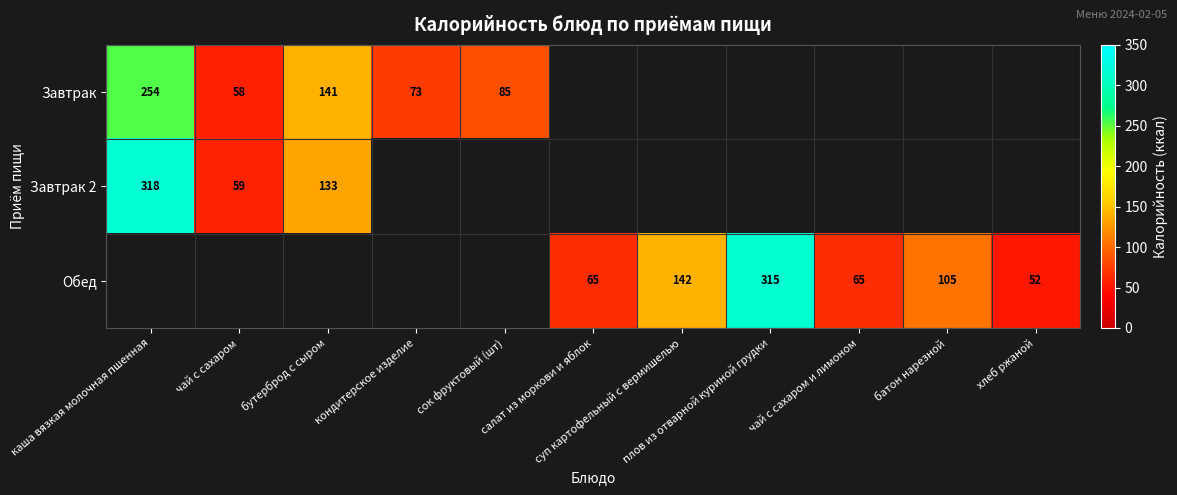

What is the highest value of the Завтрак series?

254.0